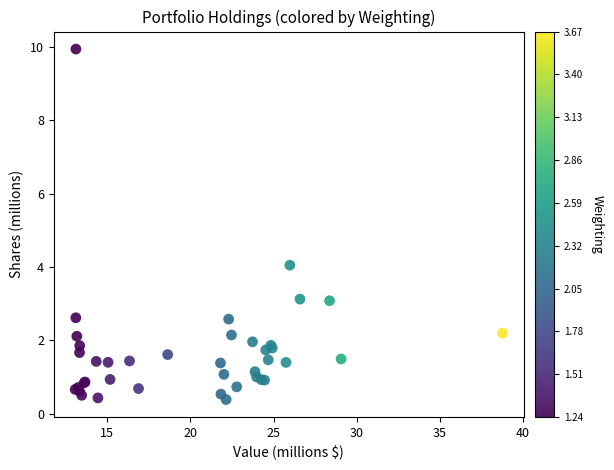

What Y value in the scatter plot is closest to 5?

4.1